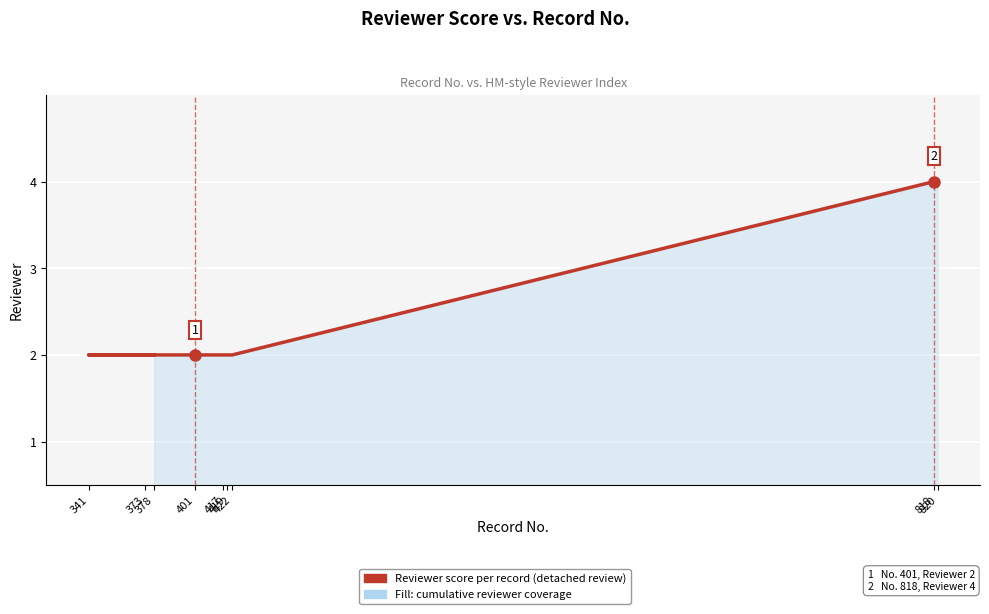

What is the label of the 3rd point from the right?

422